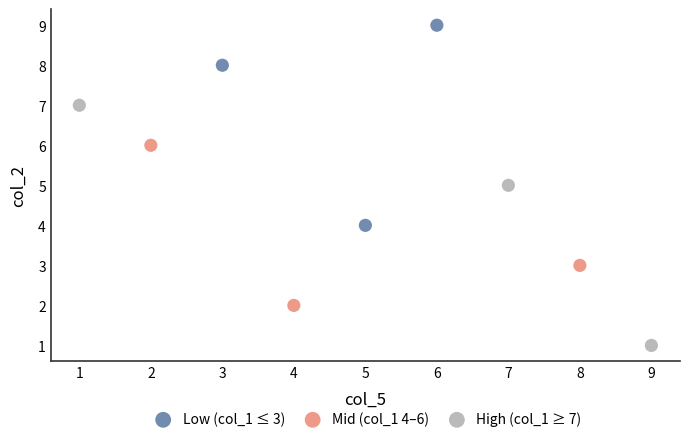

Which series contains the highest Y value?

Low (col_1 ≤ 3)